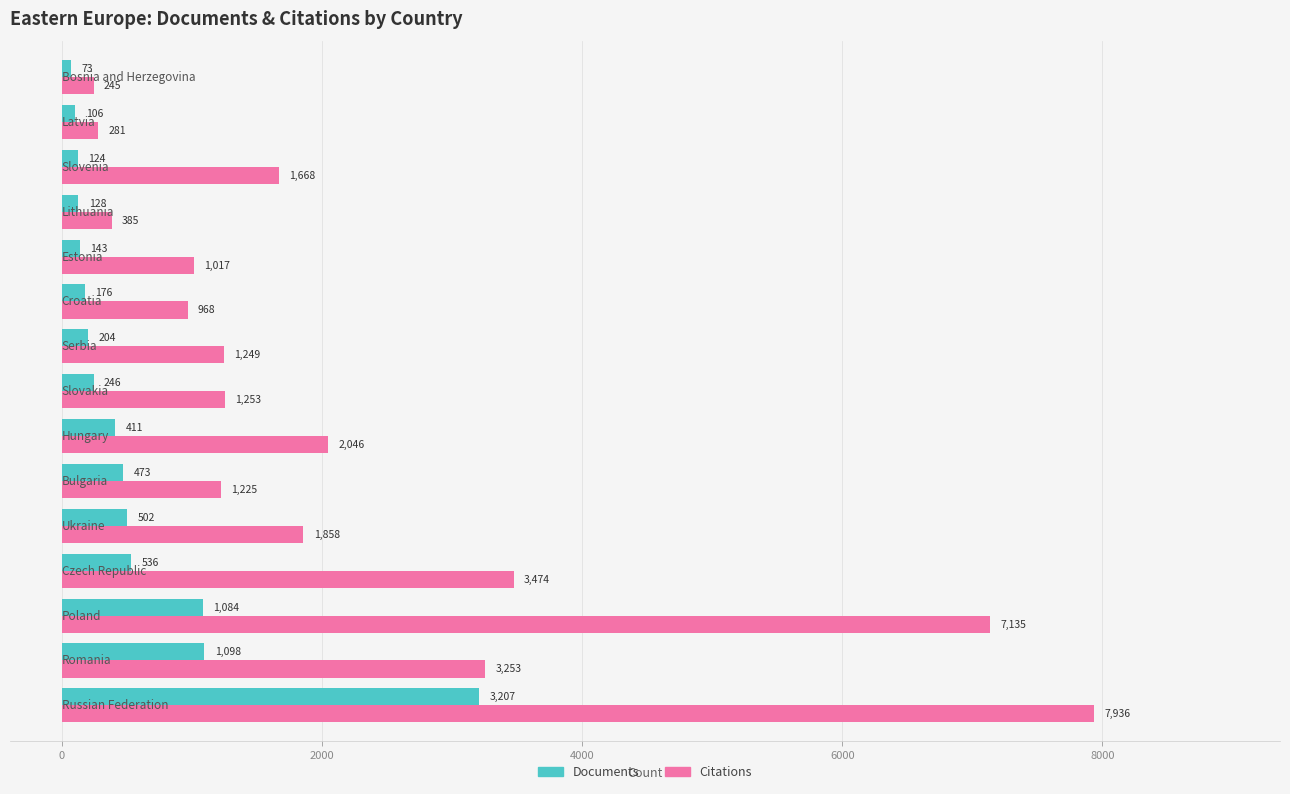

What is the minimum value shown in the chart?

73